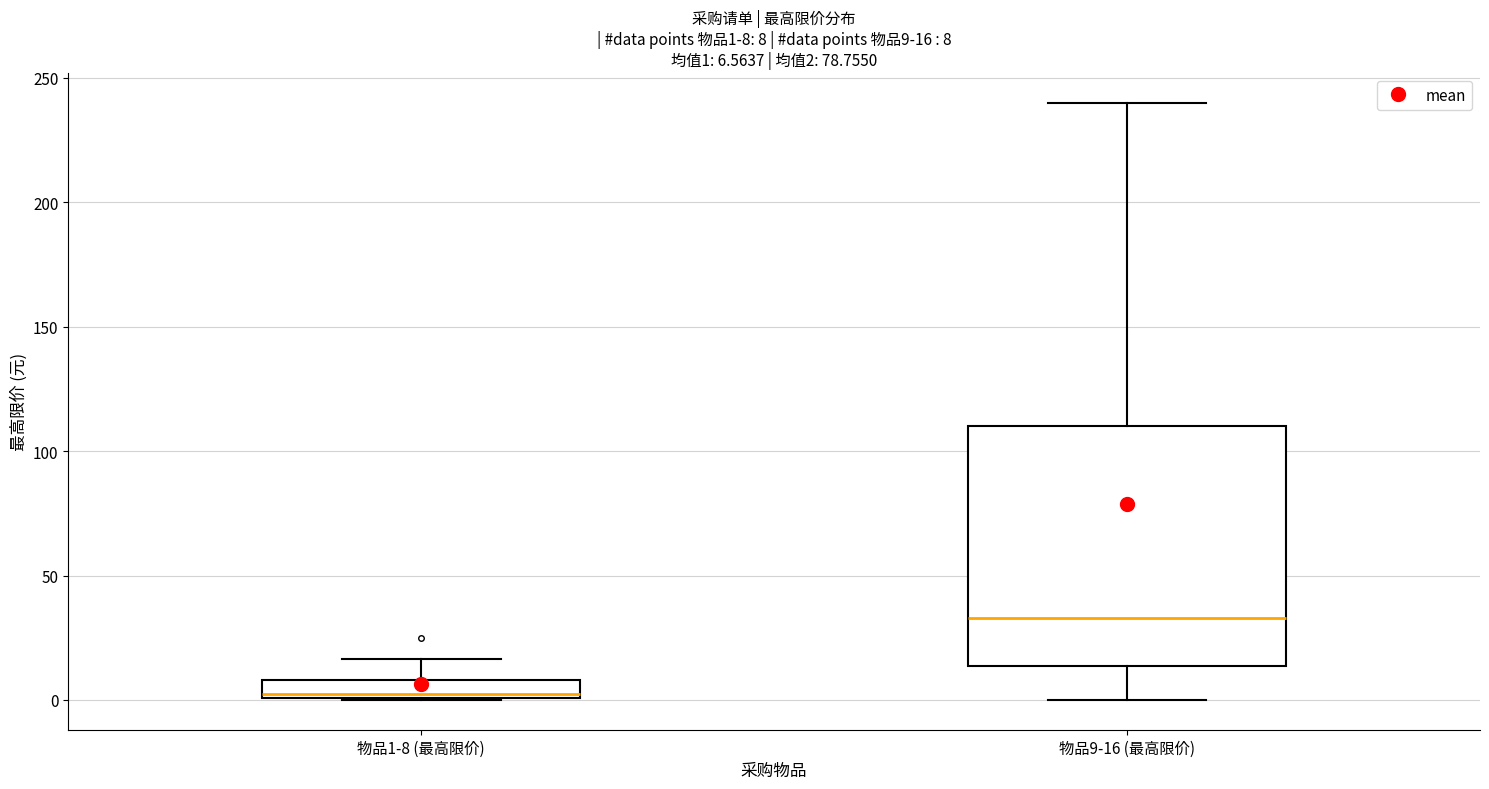

Which box has the lowest median line?

物品1-8 (最高限价)